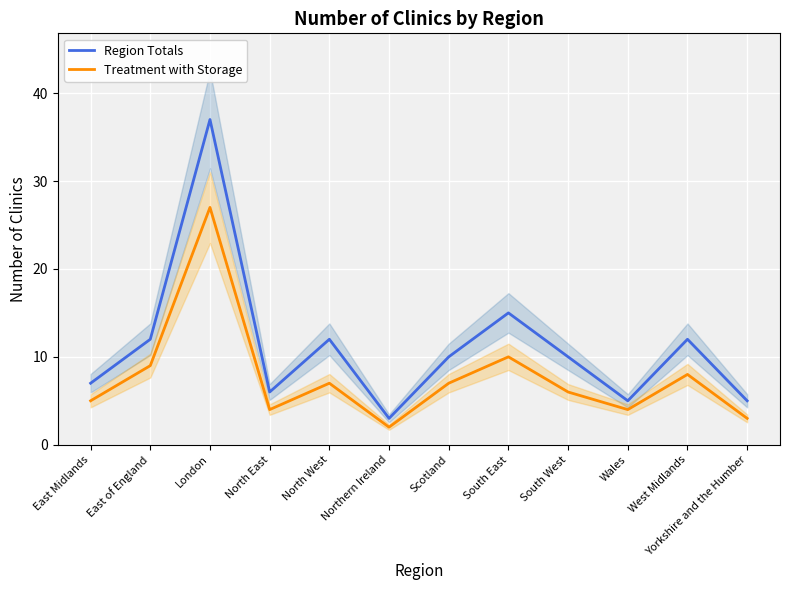

In Region Totals, how many points are higher than both neighbors (excluding endpoints)?

4